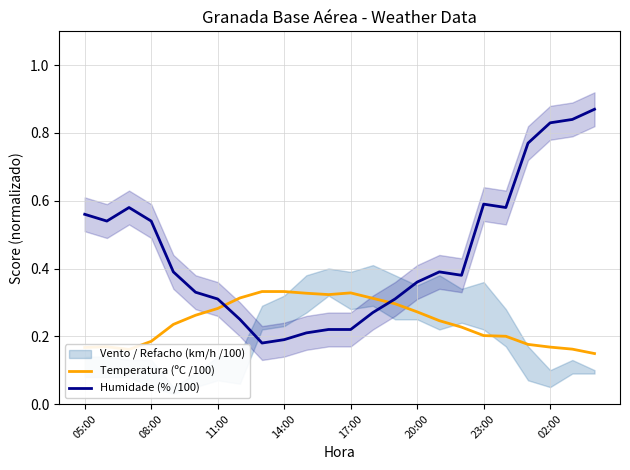

The value of Temperatura (ºC /100) at 23:00 is 0.3. True or false?

False